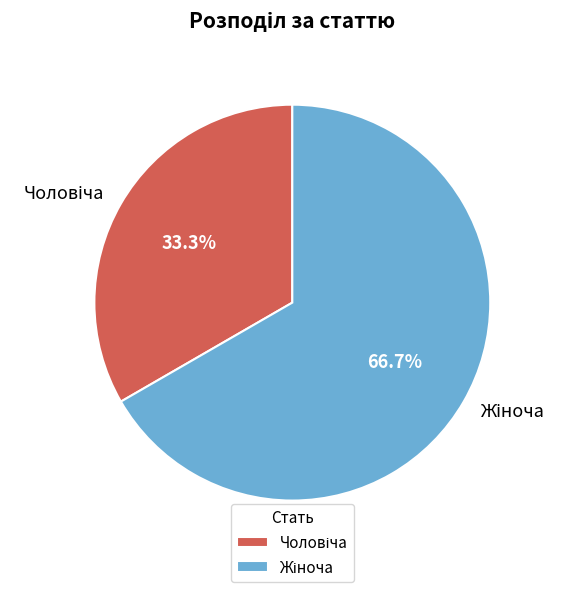

Count the number of slices in the pie.

2